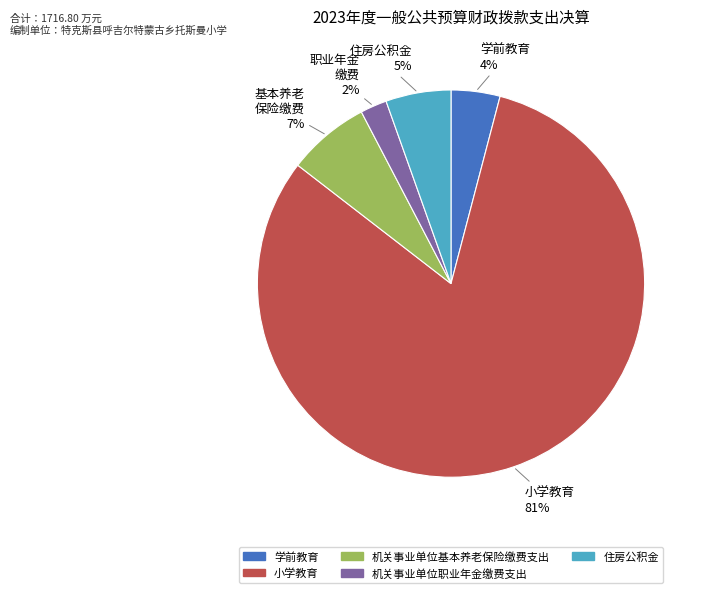

To the nearest percent, what is the combined percentage of 机关事业单位基本养老保险缴费支出 and 学前教育?

11%